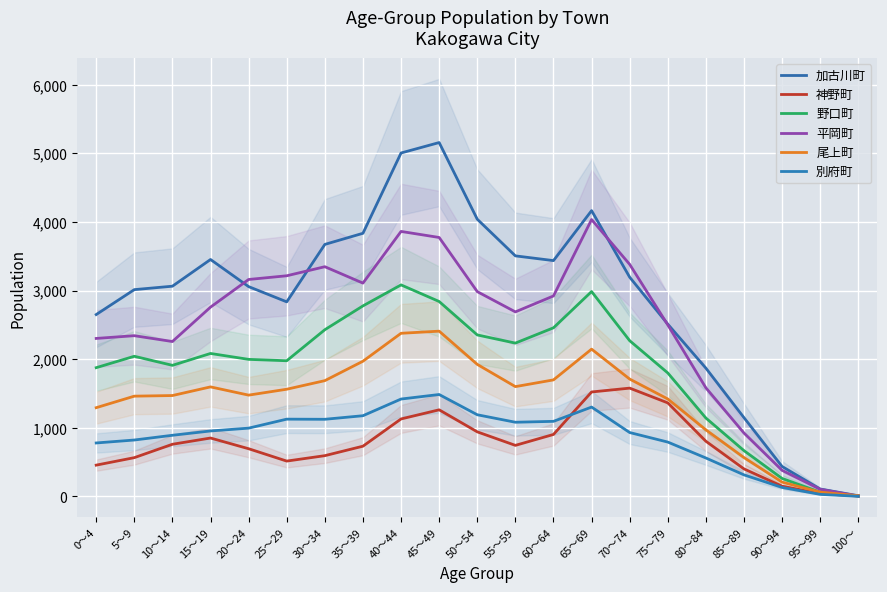

Does the chart display data point markers on the line(s)?

No